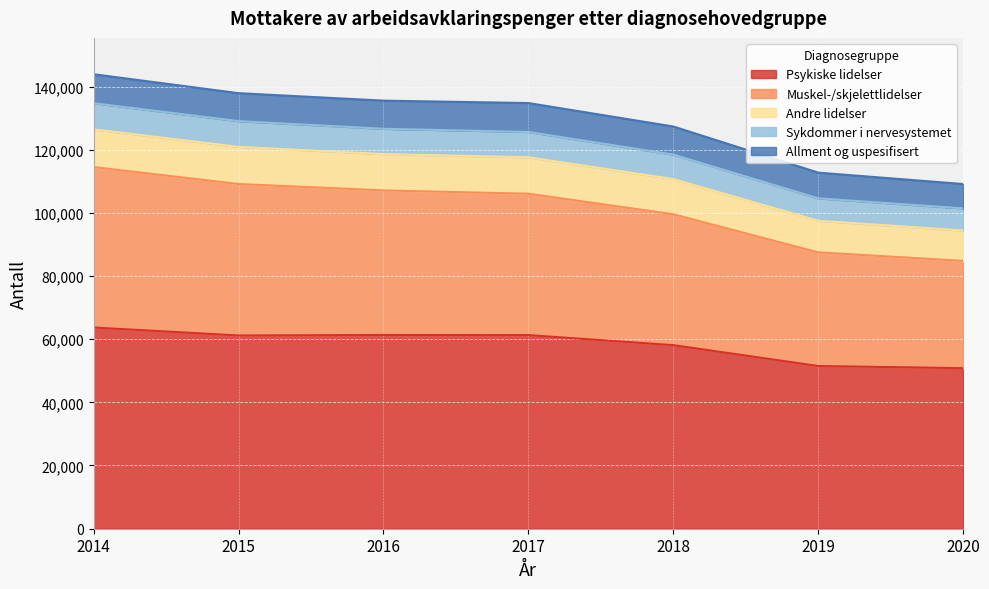

Where is Sykdommer i nervesystemet nearest to the value 118082?

2018